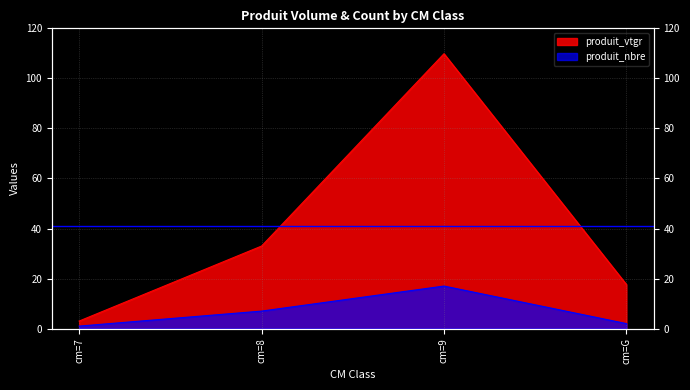

Is the value of produit_nbre at cm=8 greater than the value of produit_vtgr at cm=9?

No